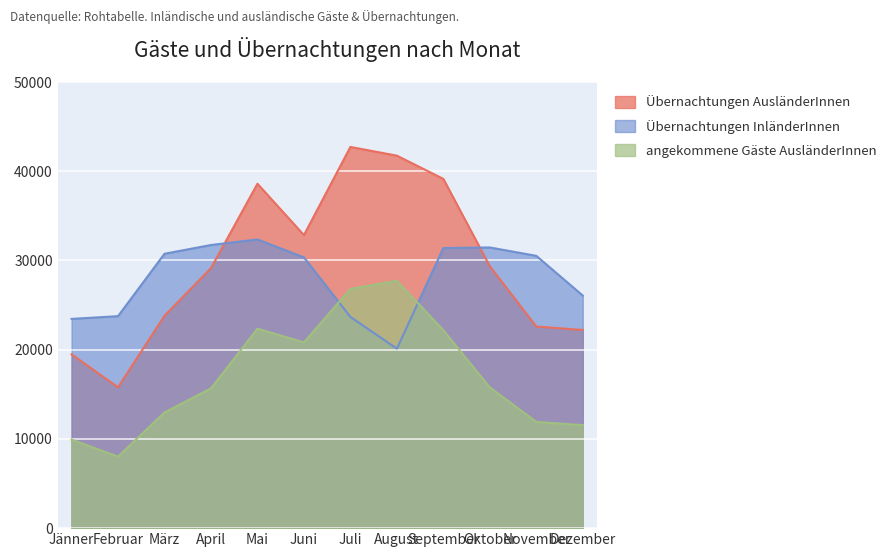

What is the spread (max minus min) of values at April?

16061